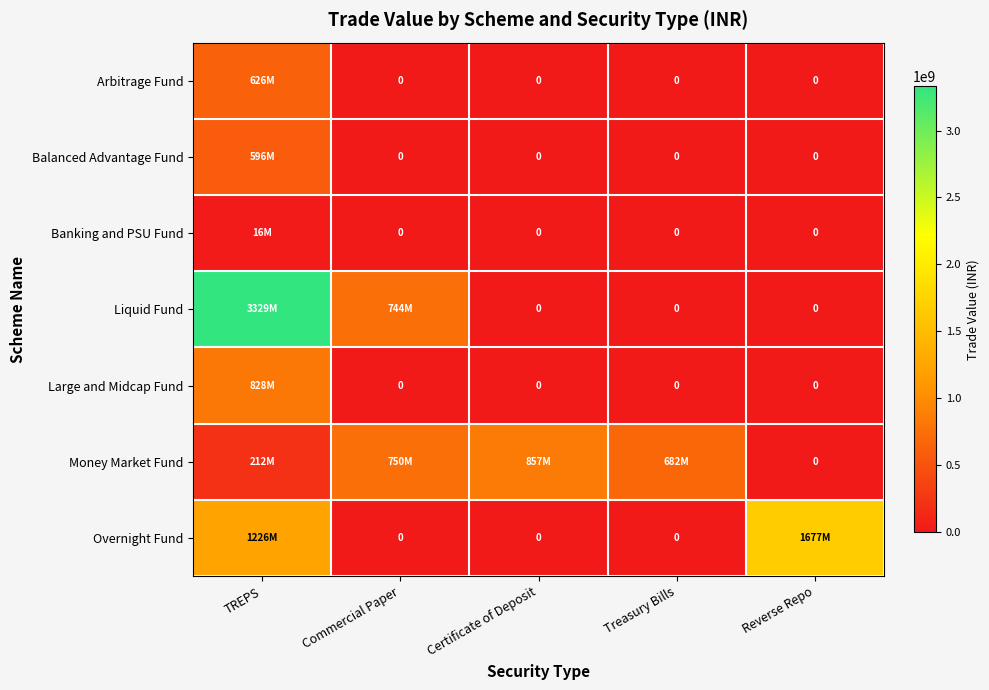

How many series are shown in this chart?

7